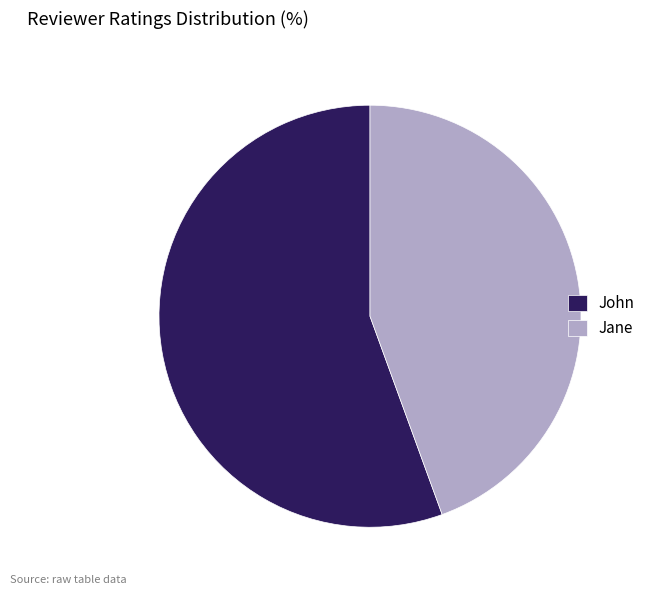

Between Jane and John, which is larger?

John